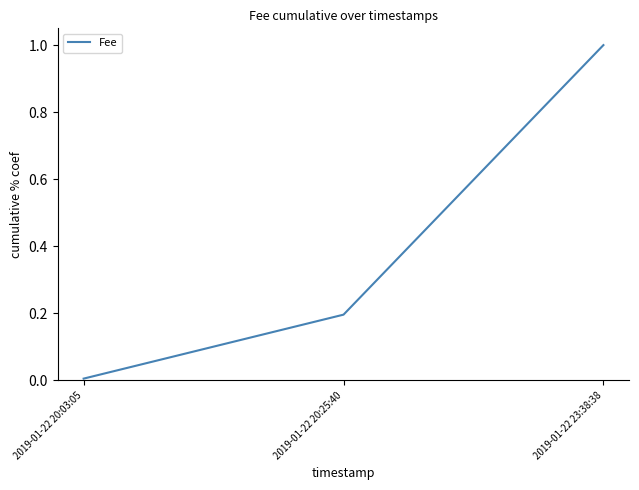

Rank the categories by value from lowest to highest.

2019-01-22 20:03:05, 2019-01-22 20:25:40, 2019-01-22 23:38:38